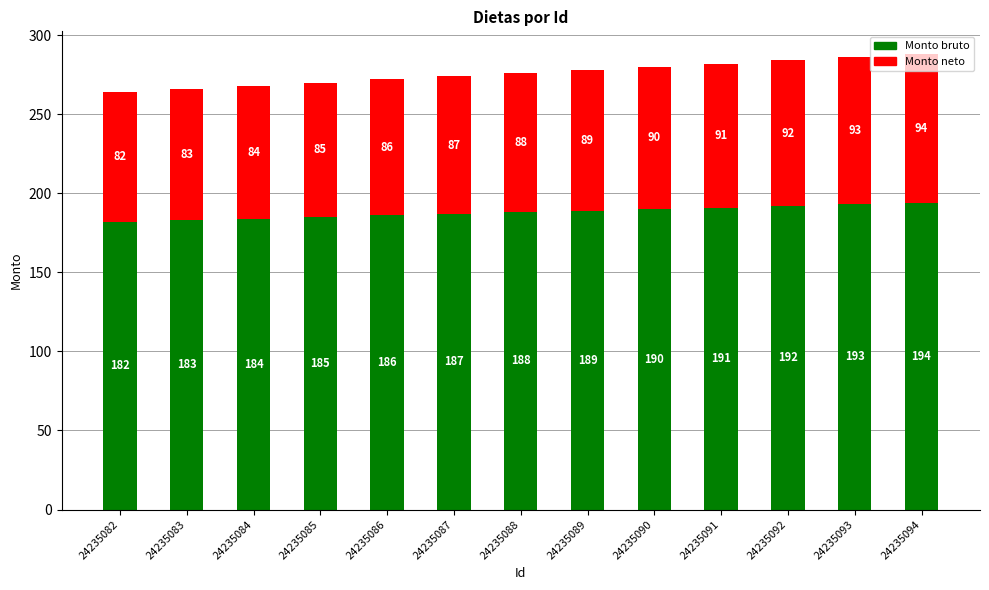

At which label does Monto bruto reach its minimum?

24235082